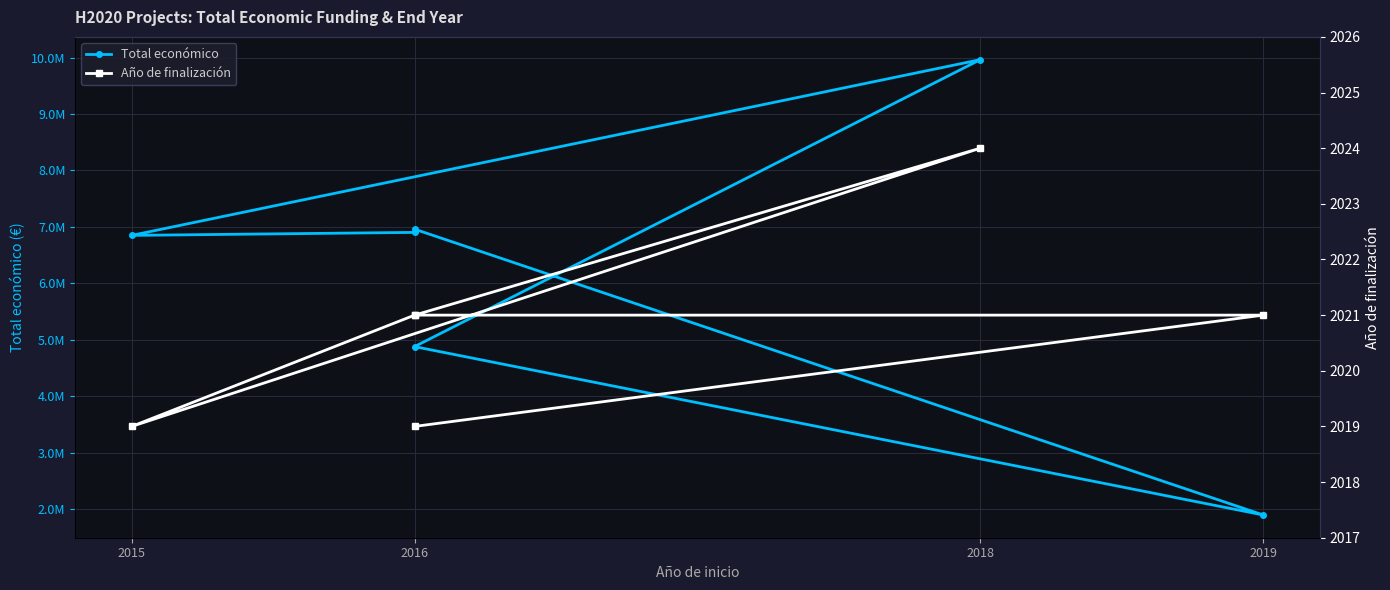

At how many categories does at least one series exceed 7324637?

1